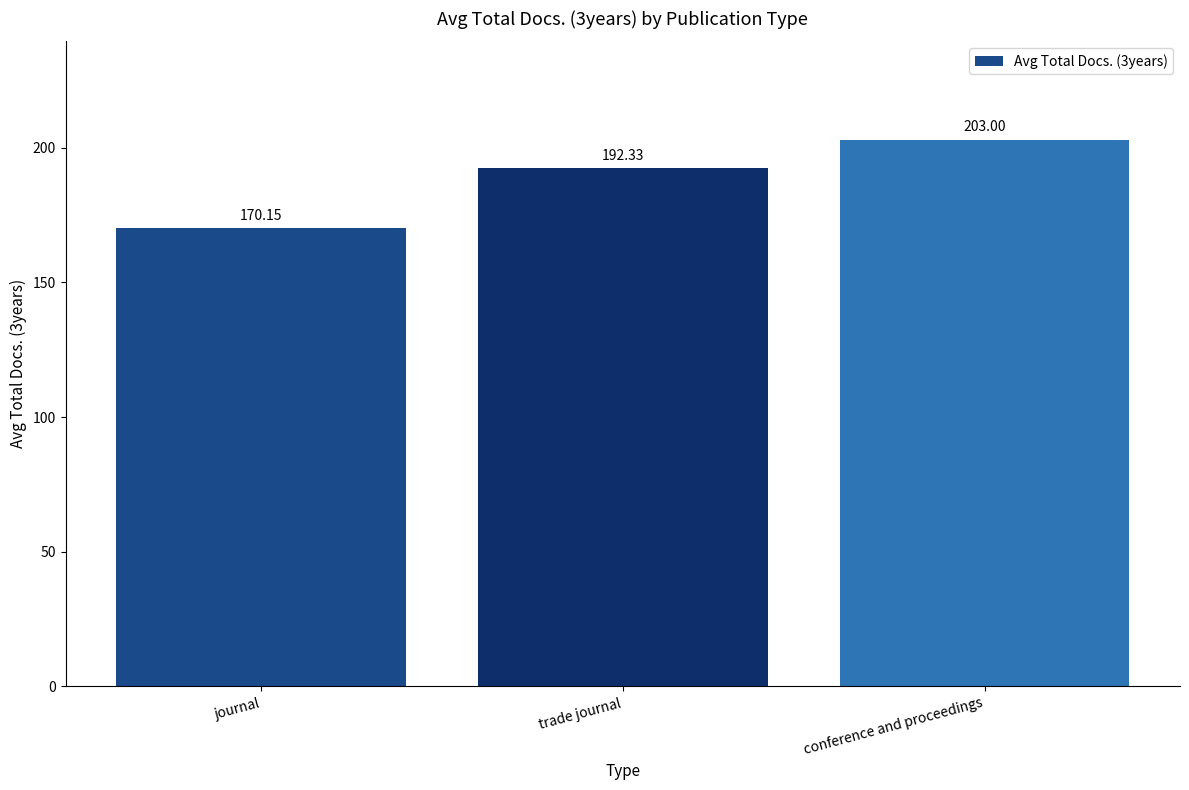

How many bars are there in total?

3